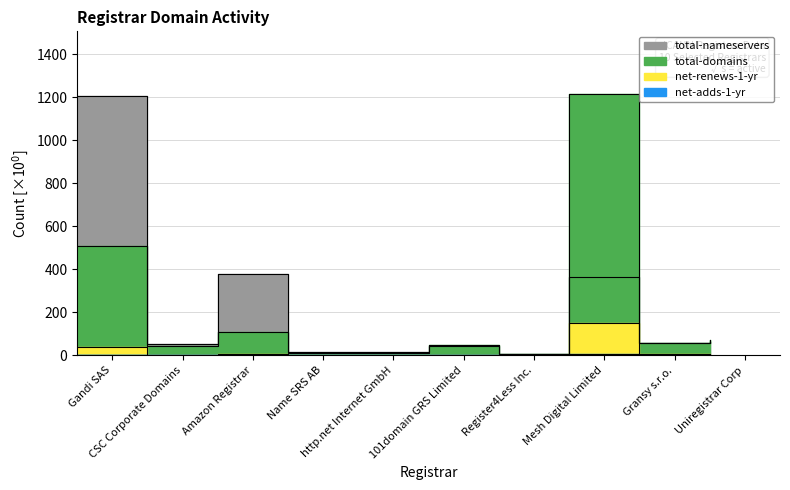

What are all the series names shown in the legend?

total-domains, total-nameservers, net-renews-1-yr, net-adds-1-yr